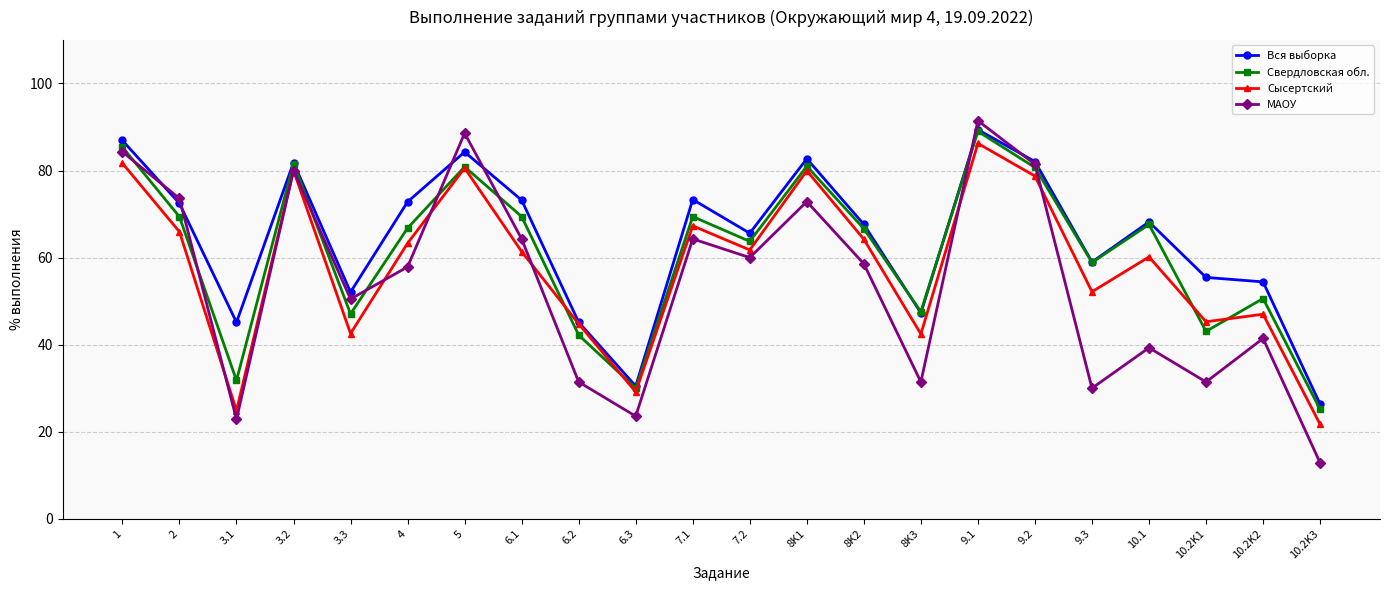

True or false: Свердловская обл. and МАОУ intersect in this chart.

True